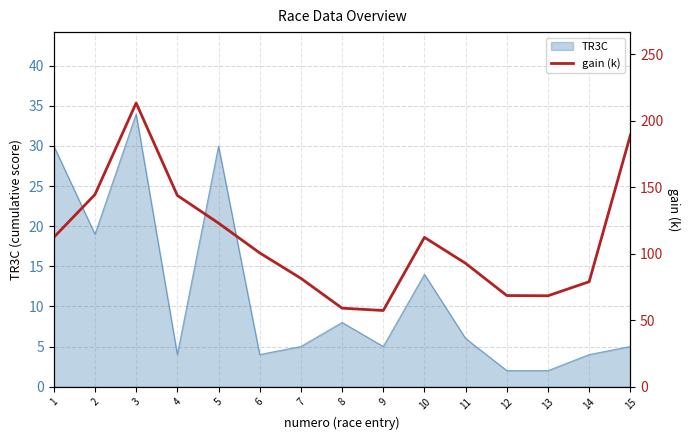

True or false: TR3C has a value of 20 at 5.

False